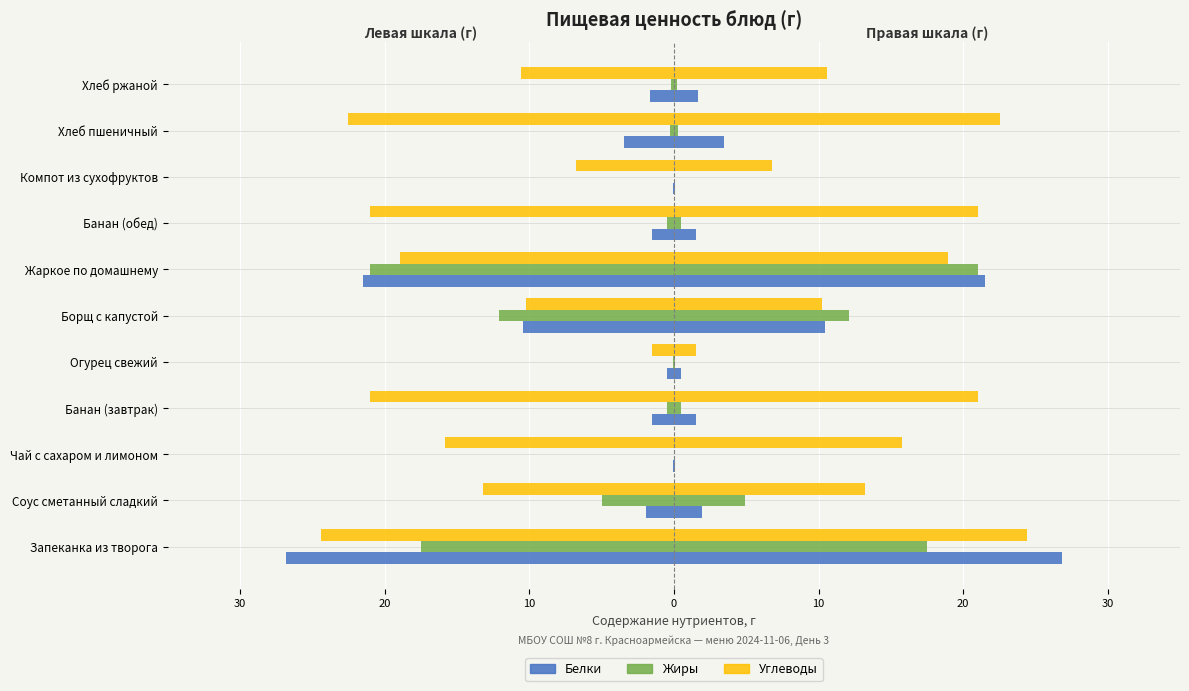

Between Чай с сахаром и лимоном and Запеканка из творога, which is larger?

Чай с сахаром и лимоном